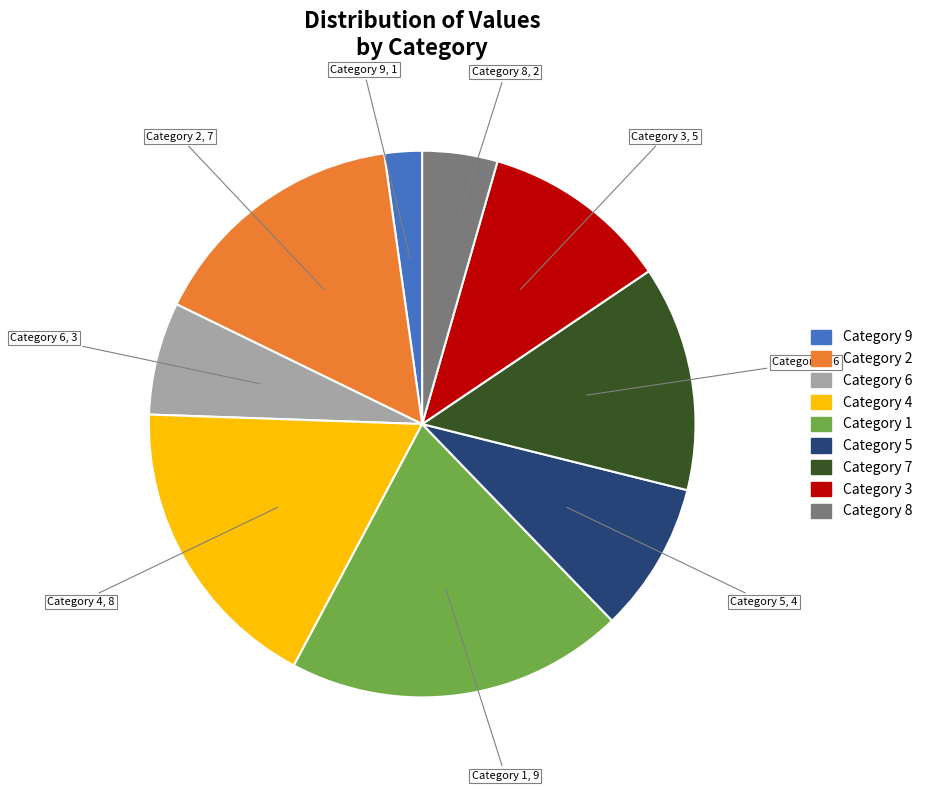

Do Category 2 and Category 7 together represent more than half of the pie?

No